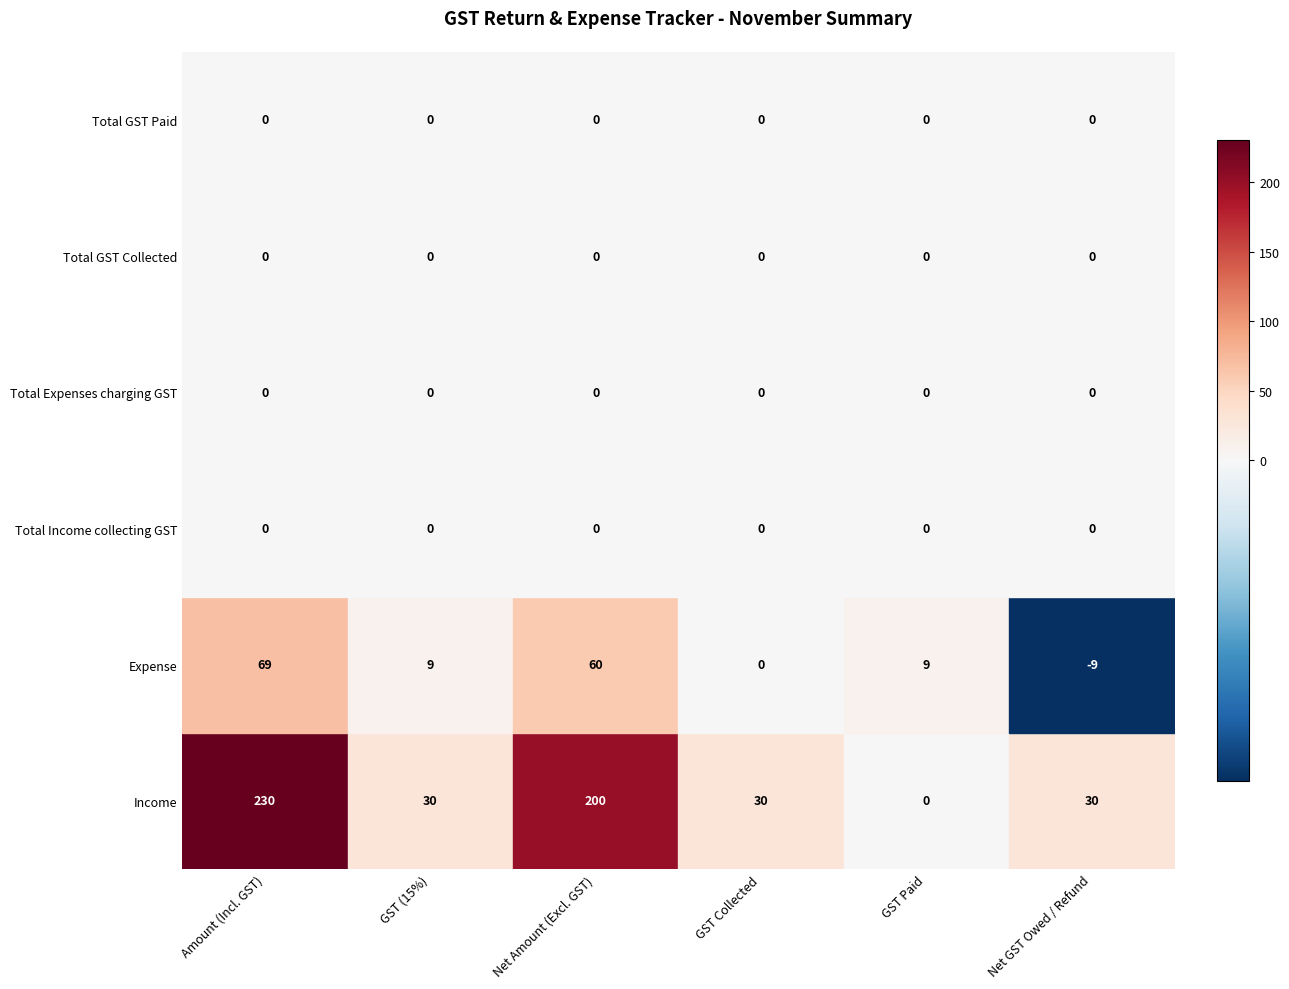

Is it true that Expense equals 21 at GST (15%)?

False